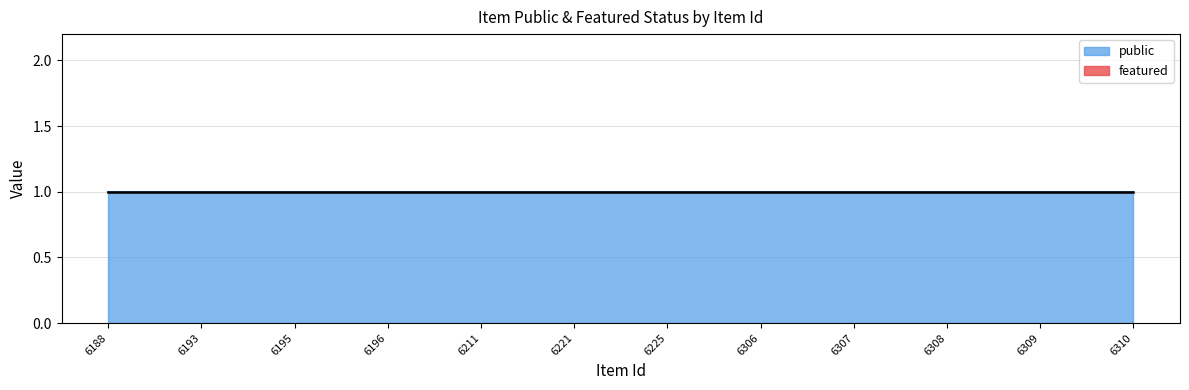

What is the spread (max minus min) of values at 6195?

1